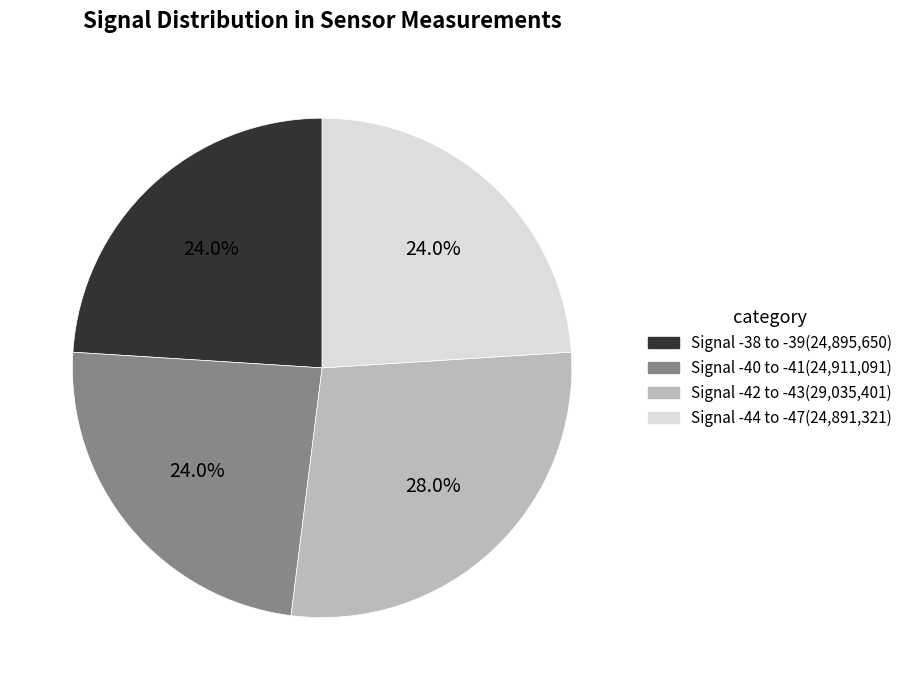

Is there a majority slice in this chart?

No